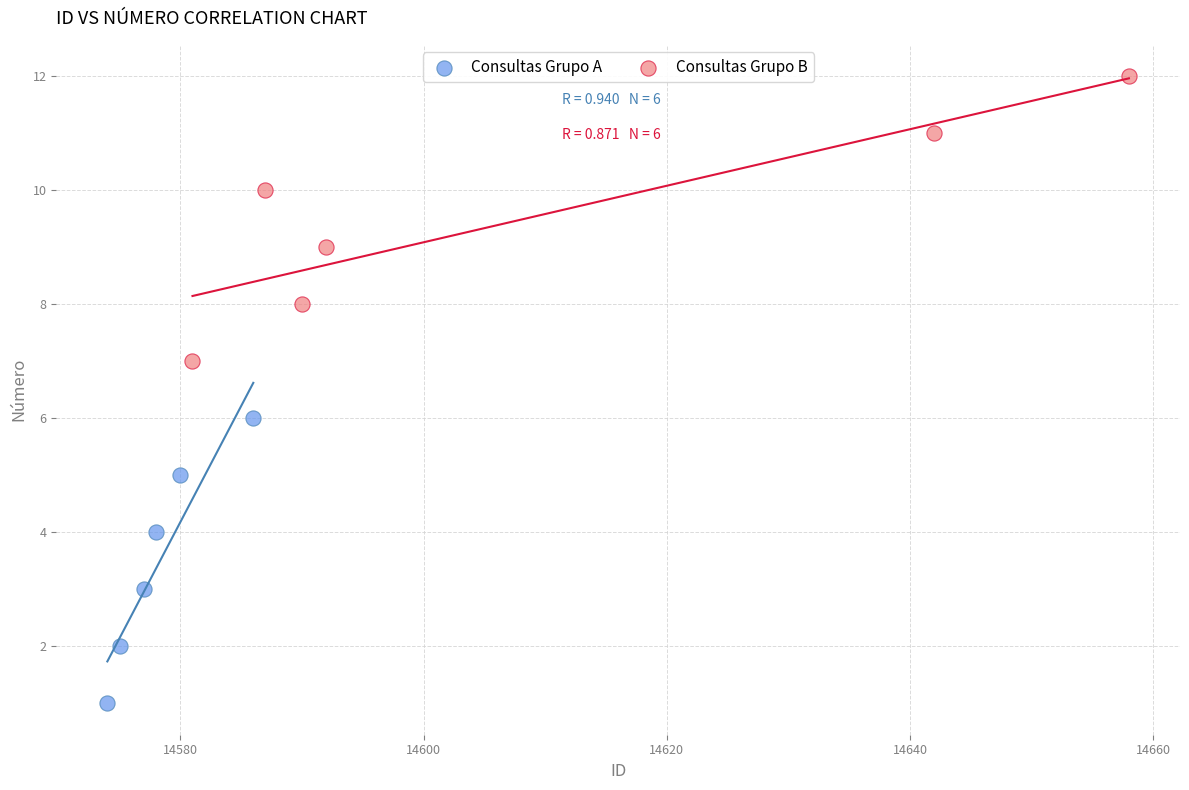

Which series reaches the minimum Y coordinate?

Consultas Grupo A